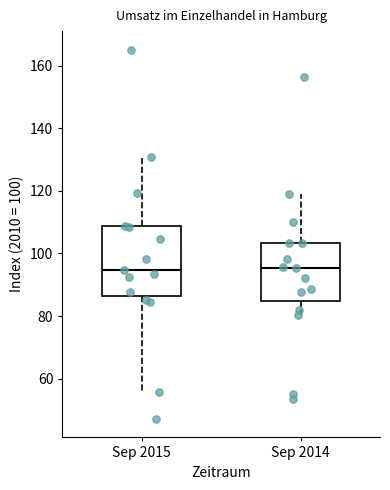

Reading left to right, read every box against the y-axis: the position of its median line, the range the box covers, and the ends of its whiskers. The values are not printed on the chart, so give them approximately, as read against the axis.

Sep 2015: median 94, box 86 to 108, whiskers 56 to 130
Sep 2014: median 96, box 84 to 104, whiskers 80 to 120